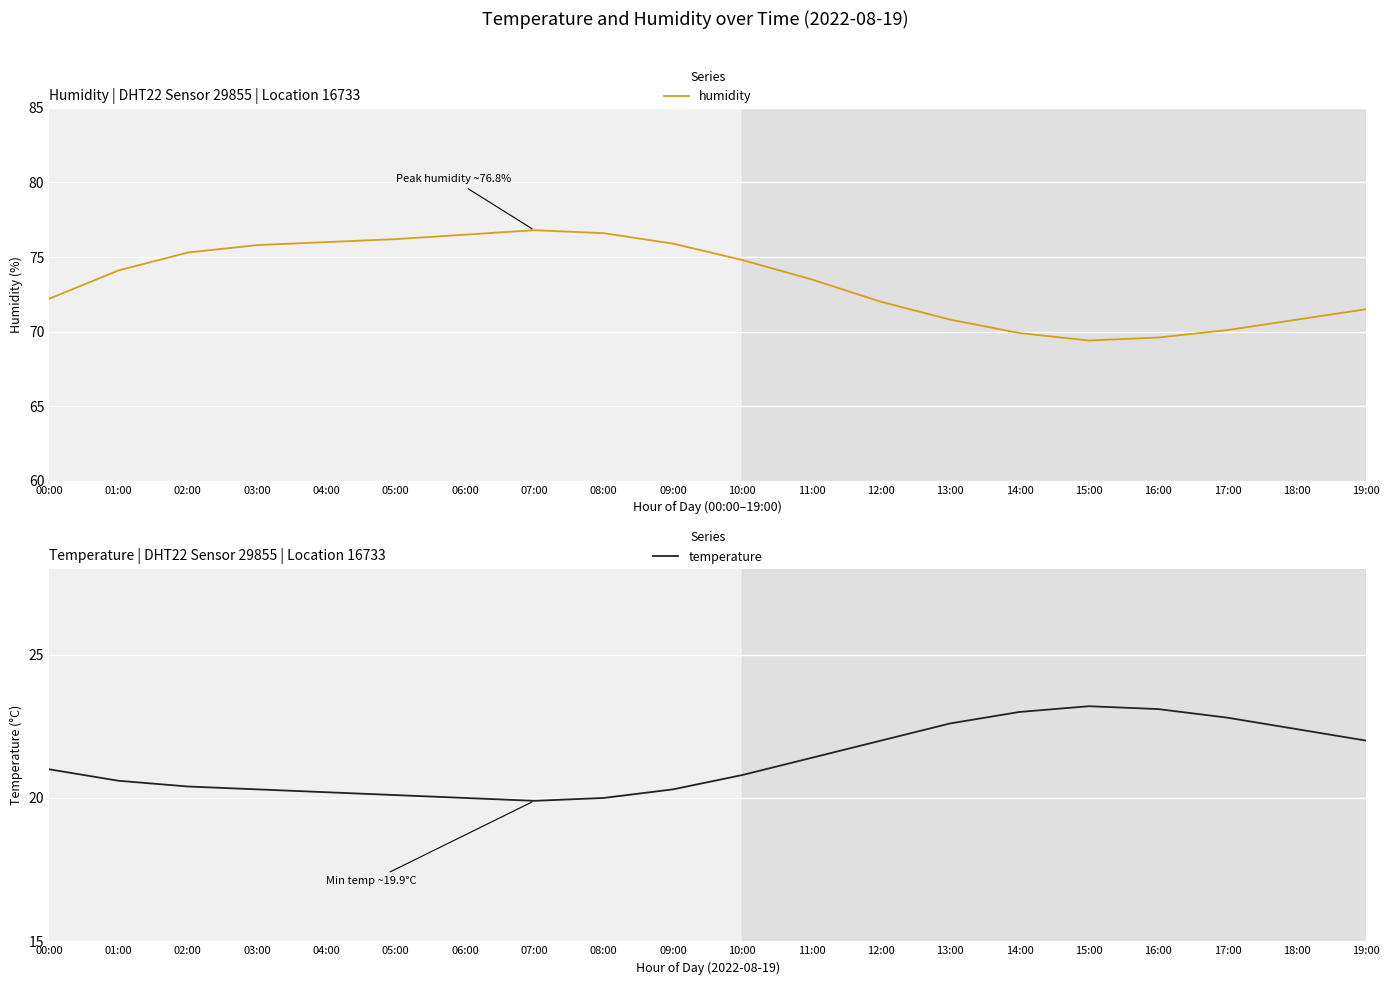

In humidity, how many points are lower than both neighbors (excluding endpoints)?

1